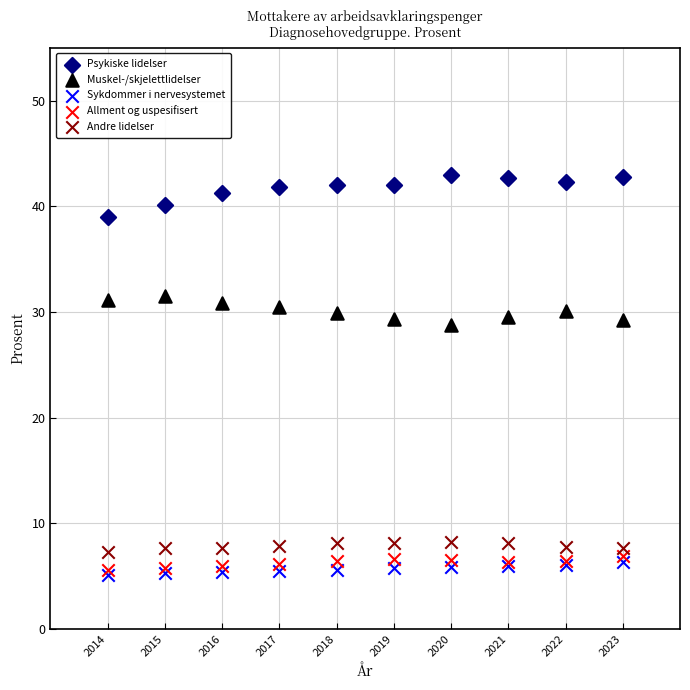

Which series reaches the maximum Y coordinate?

Psykiske lidelser